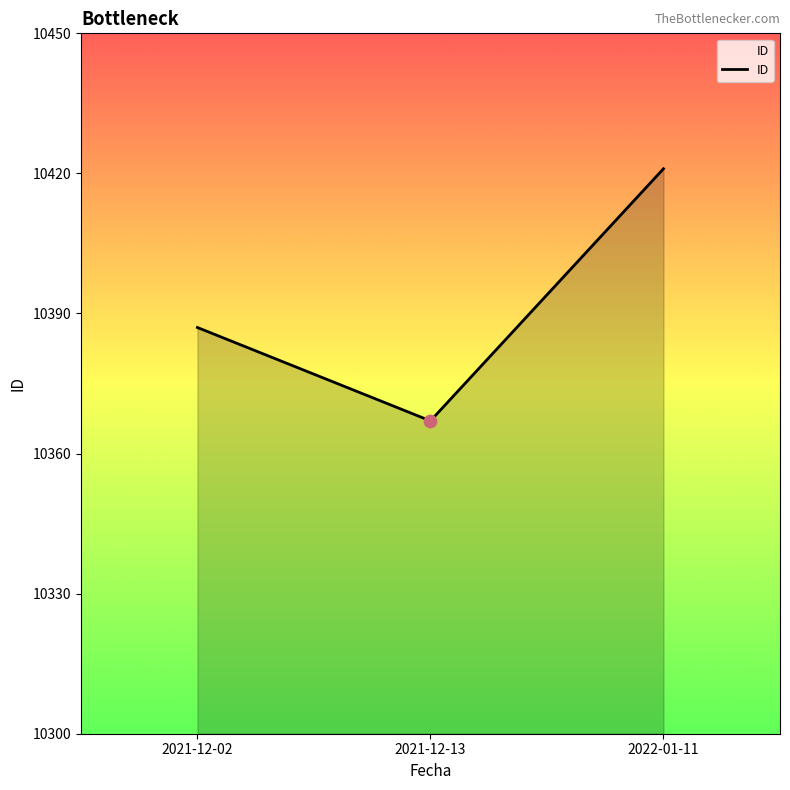

What is the change in value from 2021-12-02 to 2021-12-13?

-20